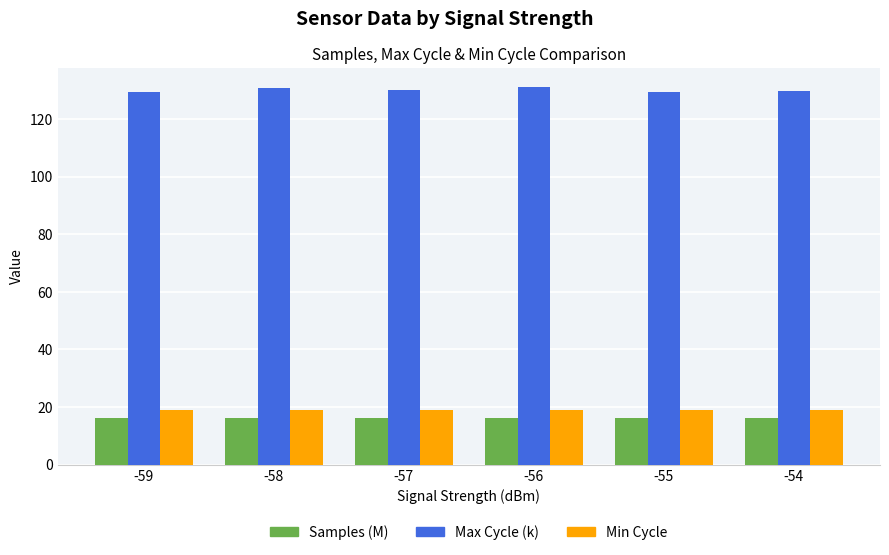

What is the minimum value for Samples (M)?

16.1